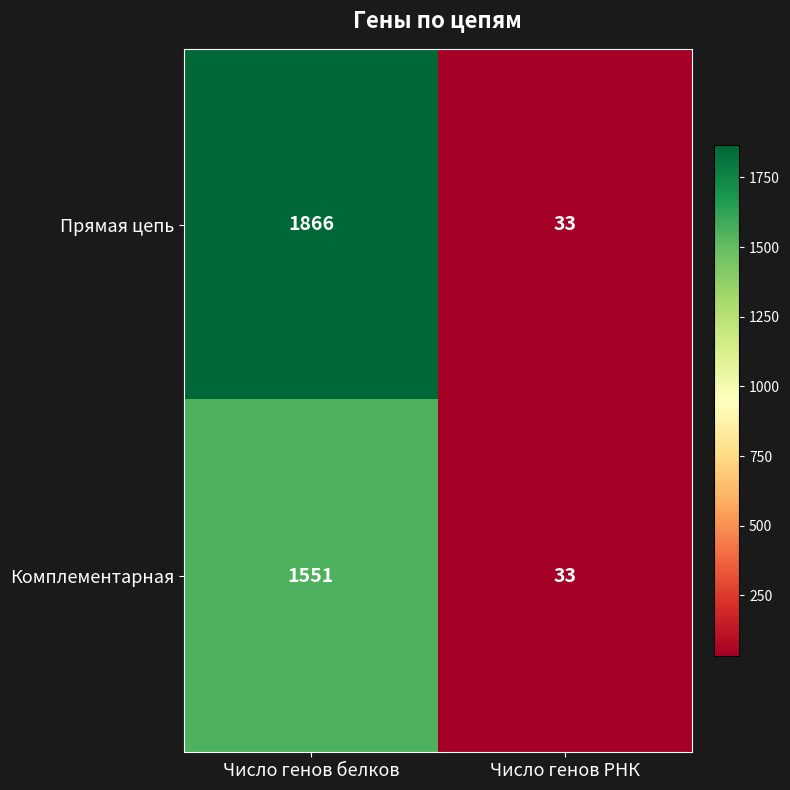

What is the spread (max minus min) of values at Число генов белков?

315